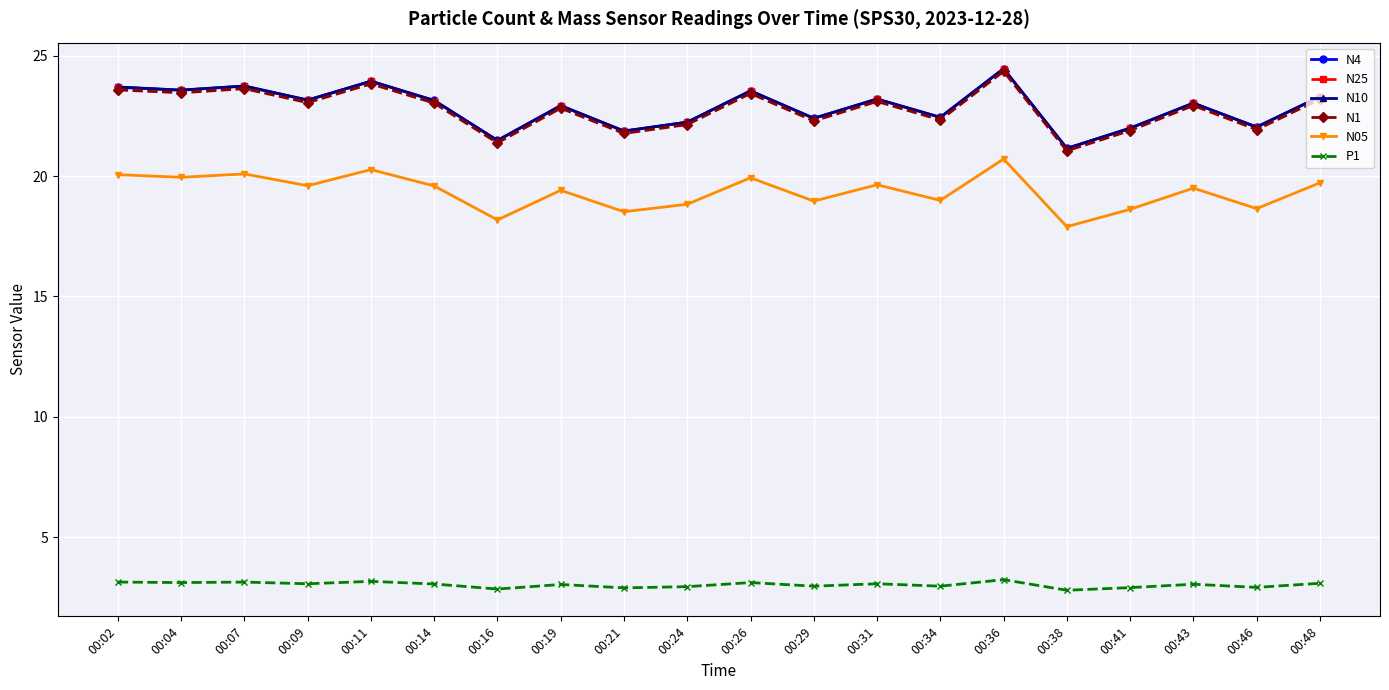

What is the sum of all N25 values?

457.1